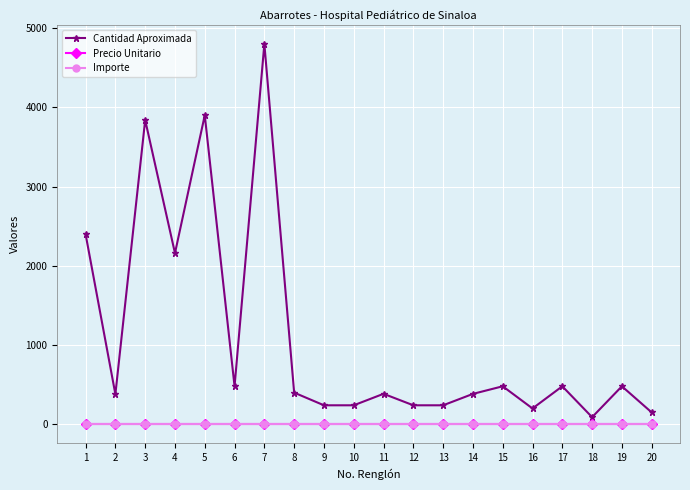

List the series in order of their peak value, highest first.

Cantidad Aproximada, Precio Unitario, Importe